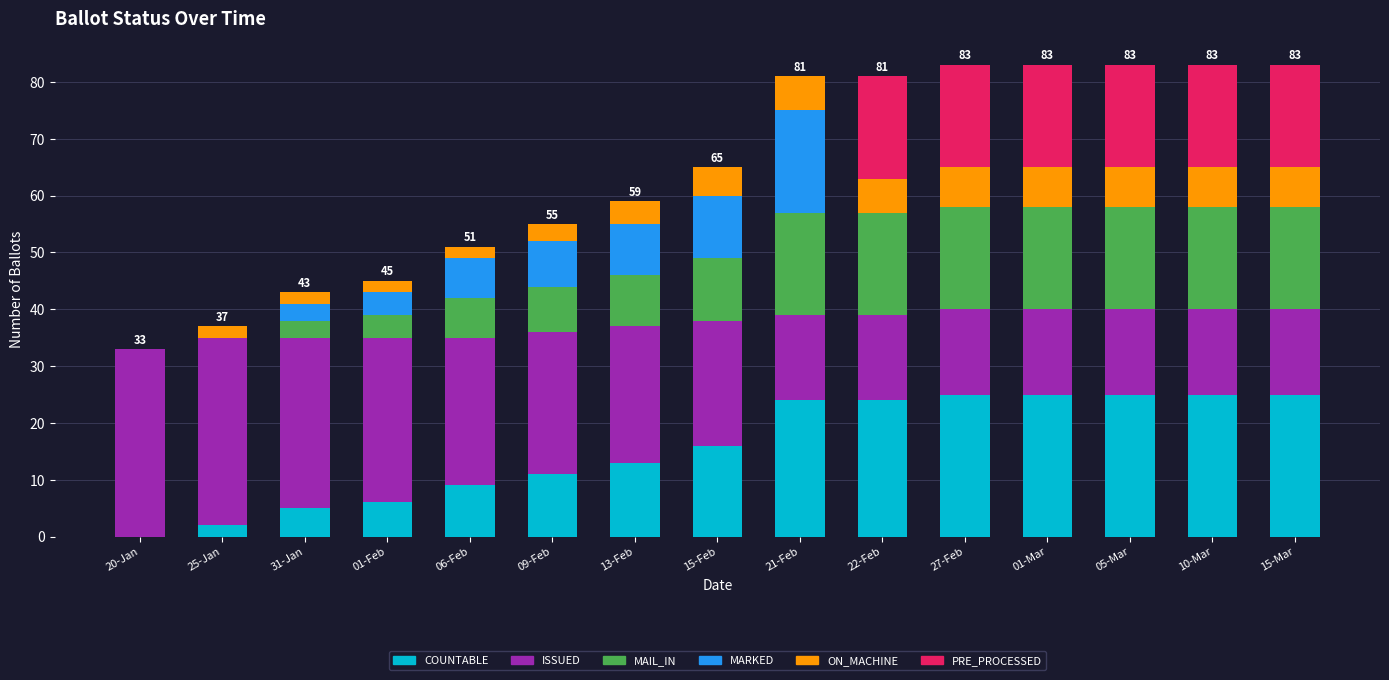

What is the total value across all series at 20-Jan?

33